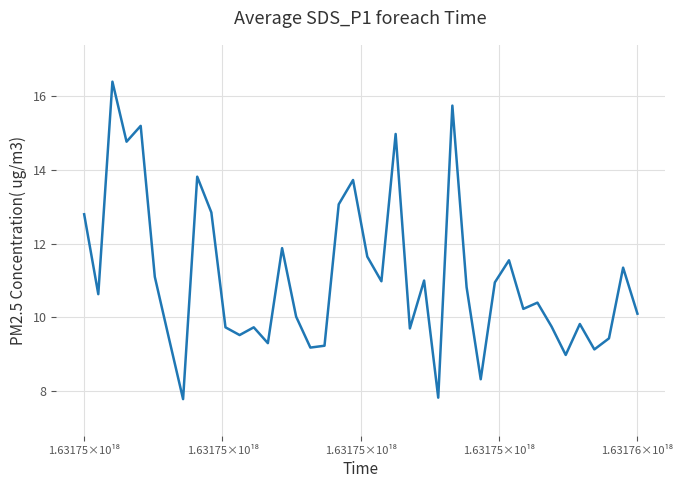

What is the difference between the maximum and minimum values?

8.6